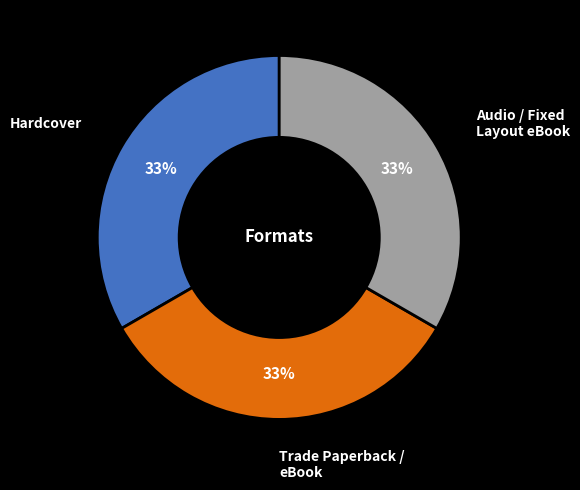

Combined, do Audio / Fixed Layout eBook and Hardcover account for over 50%?

Yes